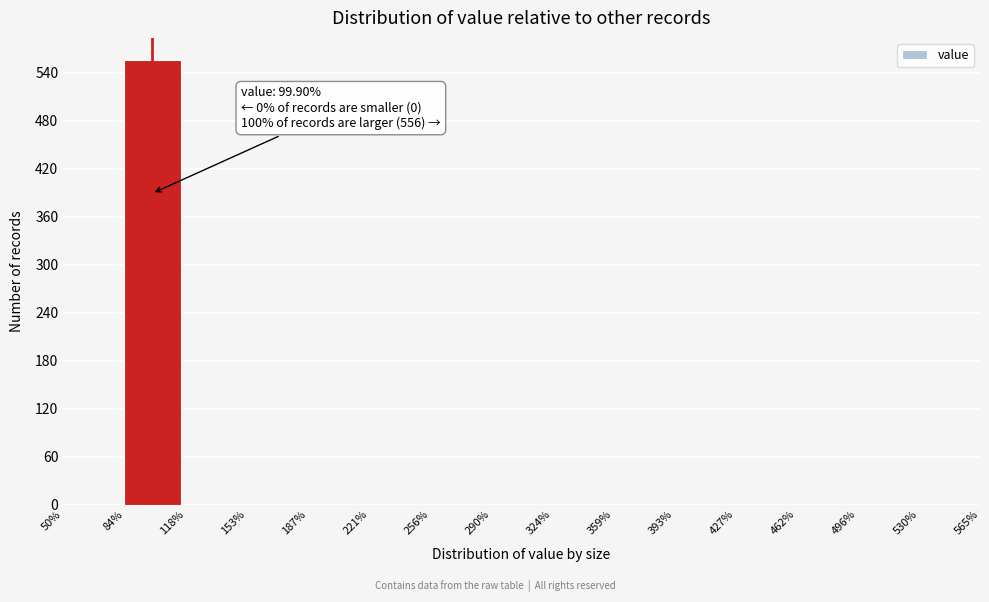

Over which range of the x-axis is the bar tallest?

84% to 118%